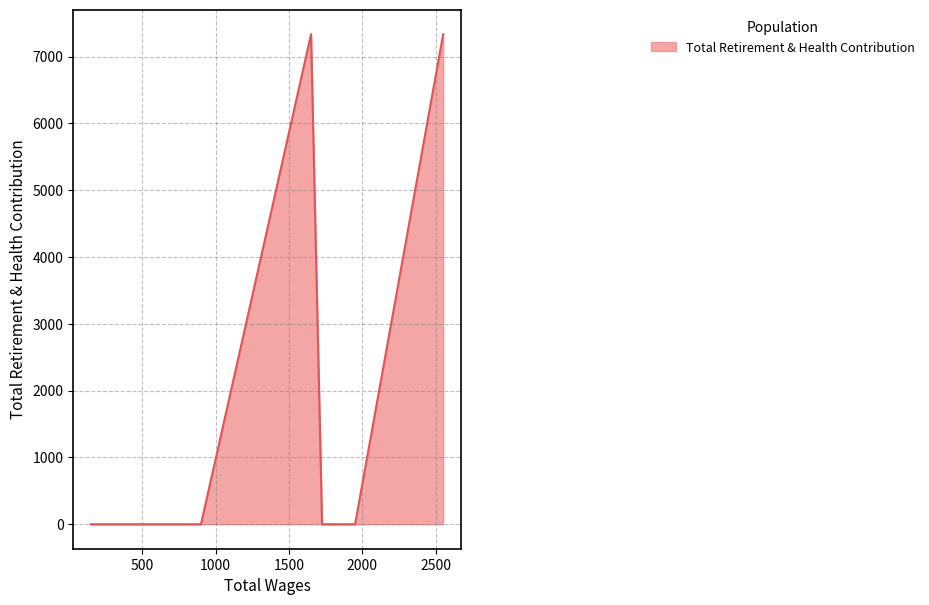

What is the greatest value displayed?

7336